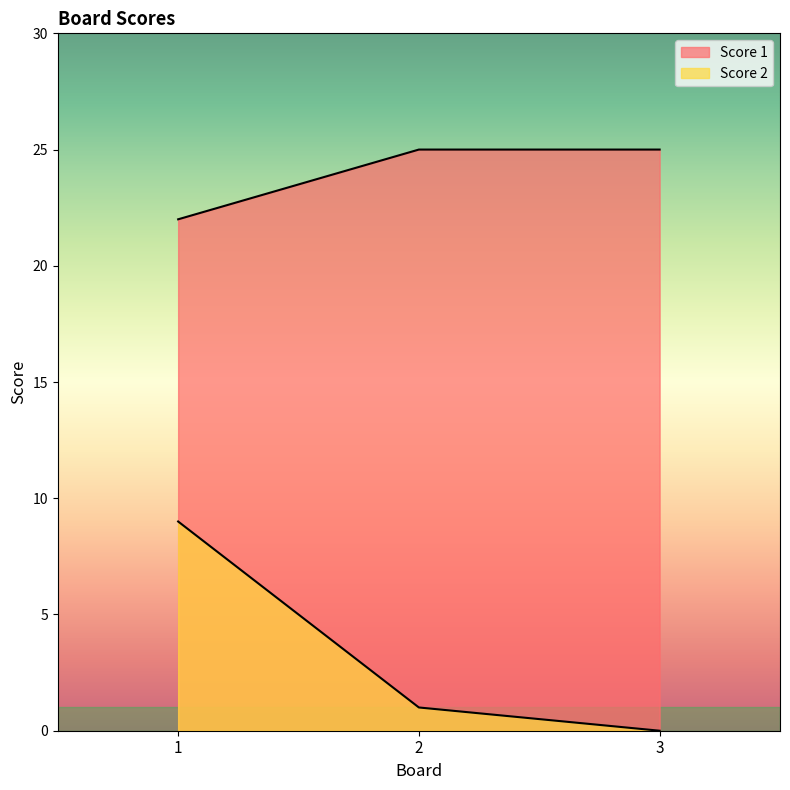

Rank the series by their maximum value, from lowest to highest.

Score 2, Score 1